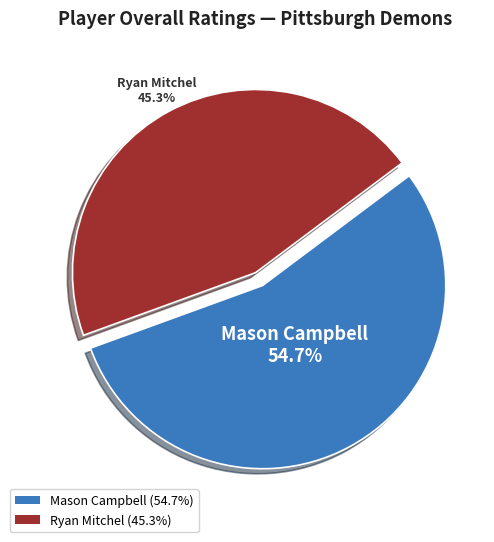

What percentage is NOT represented by Ryan Mitchel?

54.7%